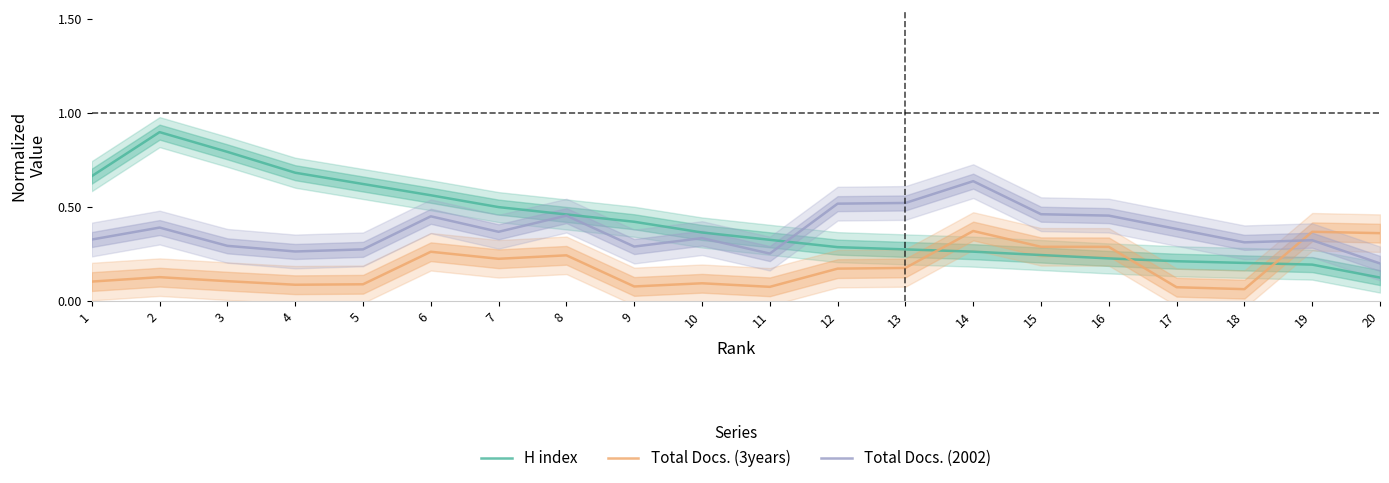

How many Total Docs. (2002) values are between 0 and 1?

20